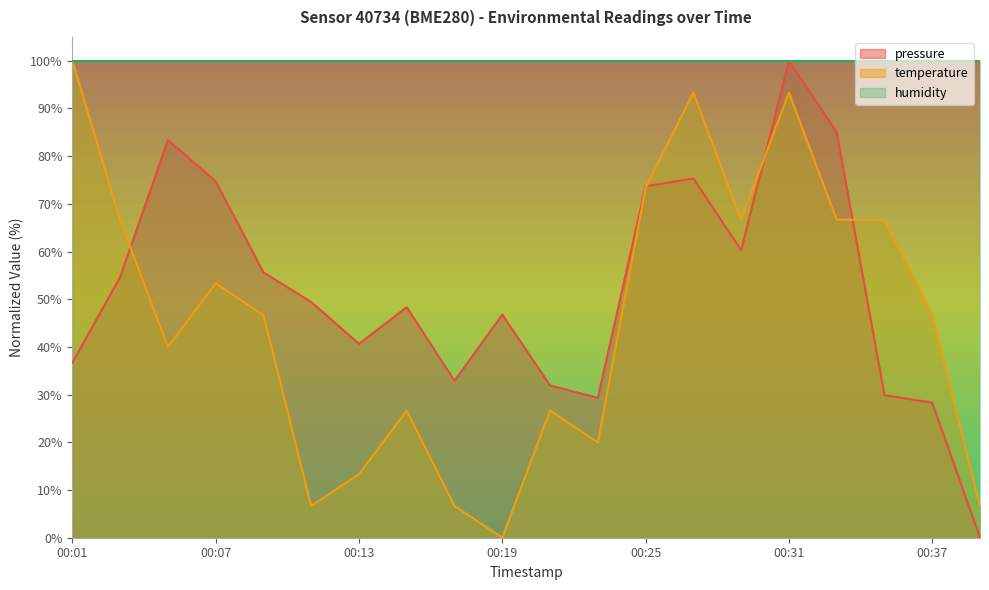

True or false: temperature and pressure intersect in this chart.

True